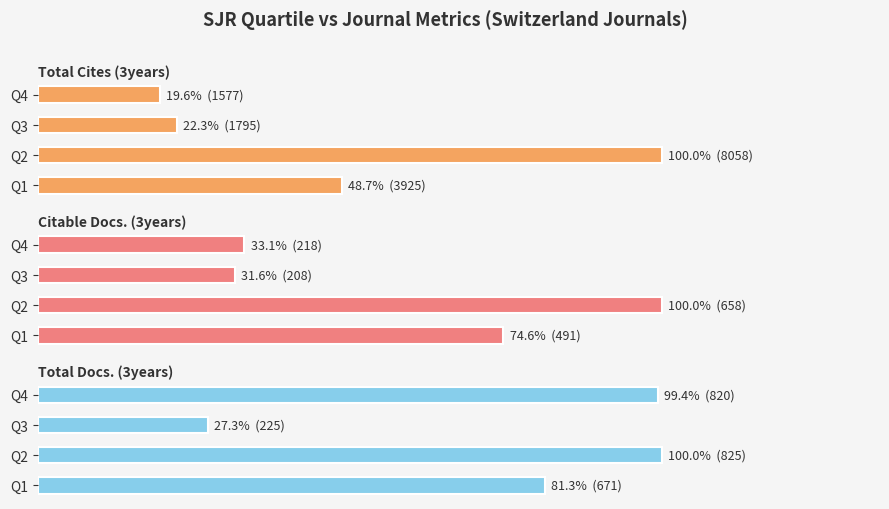

What is the minimum value shown in the chart?

208